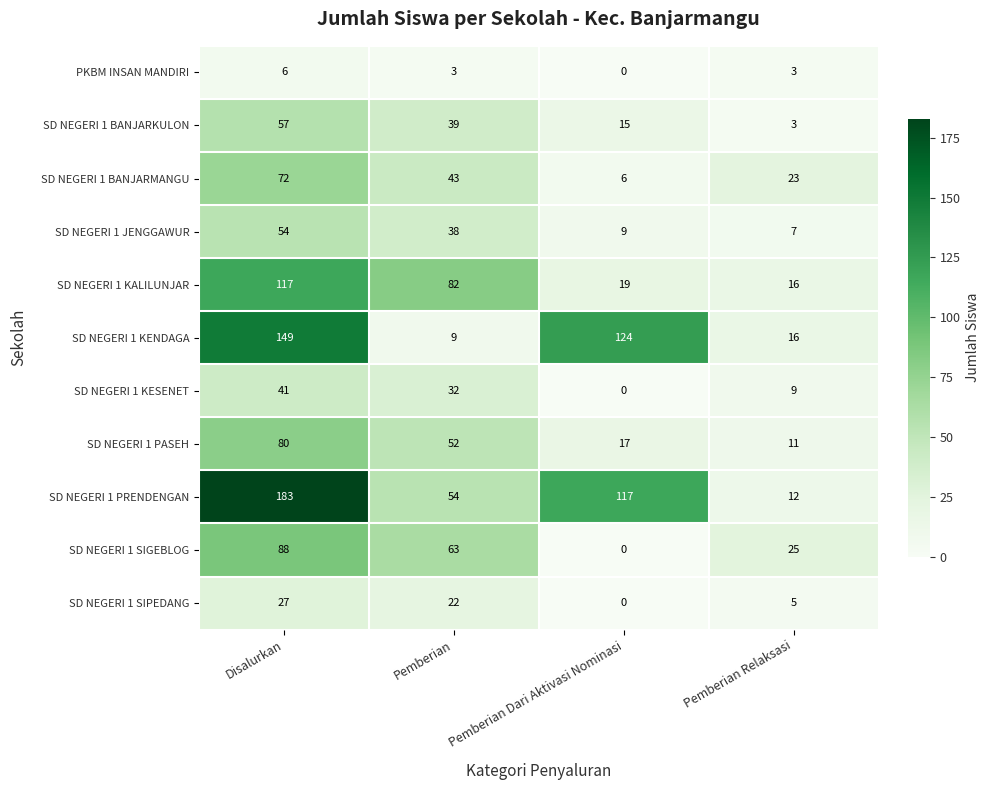

The value of SD NEGERI 1 BANJARMANGU at Disalurkan is 108. True or false?

False